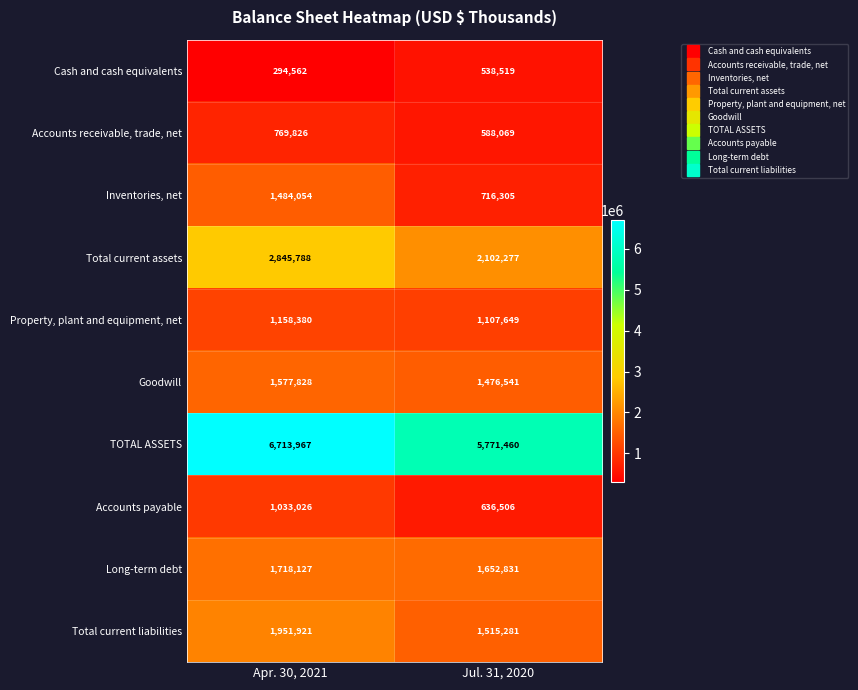

Reading left to right, extract all data points from this chart.

Cash and cash equivalents: Apr. 30, 2021=294562	Jul. 31, 2020=538519
Accounts receivable, trade, net: Apr. 30, 2021=769826	Jul. 31, 2020=588069
Inventories, net: Apr. 30, 2021=1484054	Jul. 31, 2020=716305
Total current assets: Apr. 30, 2021=2845788	Jul. 31, 2020=2102277
Property, plant and equipment, net: Apr. 30, 2021=1158380	Jul. 31, 2020=1107649
Goodwill: Apr. 30, 2021=1577828	Jul. 31, 2020=1476541
TOTAL ASSETS: Apr. 30, 2021=6713967	Jul. 31, 2020=5771460
Accounts payable: Apr. 30, 2021=1033026	Jul. 31, 2020=636506
Long-term debt: Apr. 30, 2021=1718127	Jul. 31, 2020=1652831
Total current liabilities: Apr. 30, 2021=1951921	Jul. 31, 2020=1515281